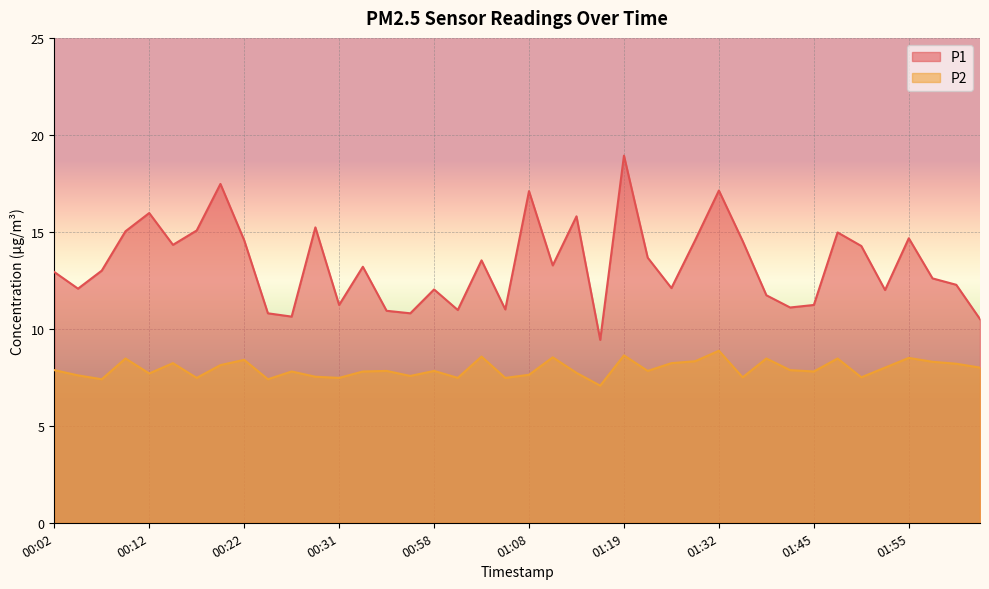

List the series in order of their peak value, lowest first.

P2, P1